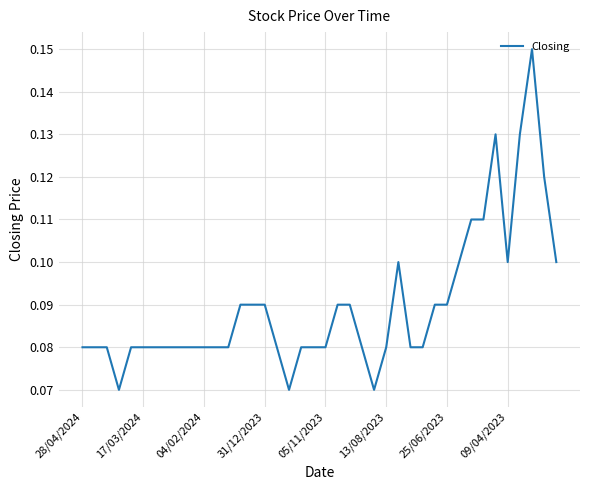

How many points are lower than both their immediate neighbors (excluding endpoints)?

4